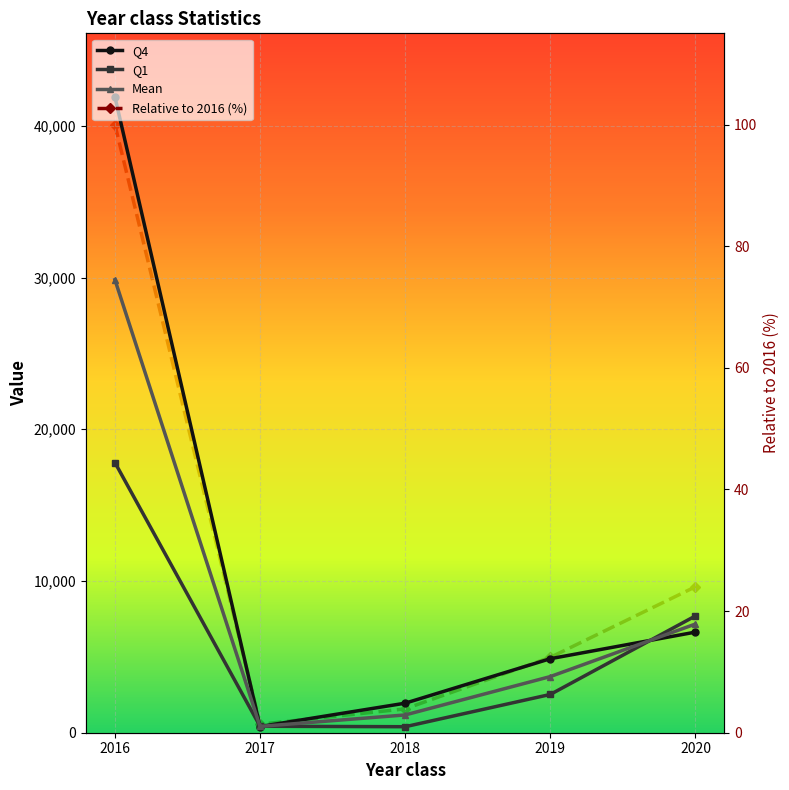

List the series in order of their peak value, lowest first.

Relative to 2016 (%), Q1, Mean, Q4